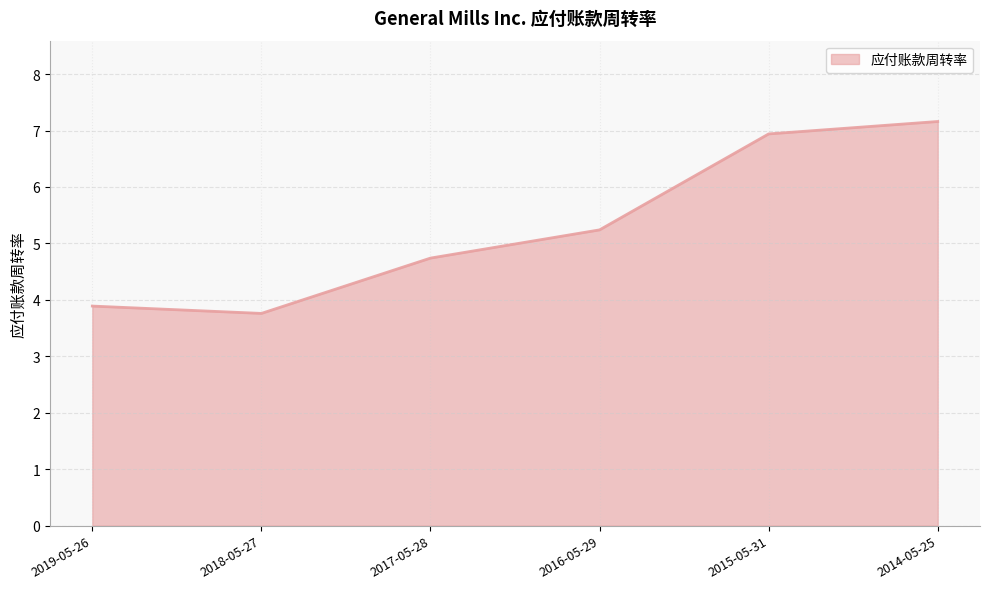

Where is the data nearest to the value 5?

2016-05-29